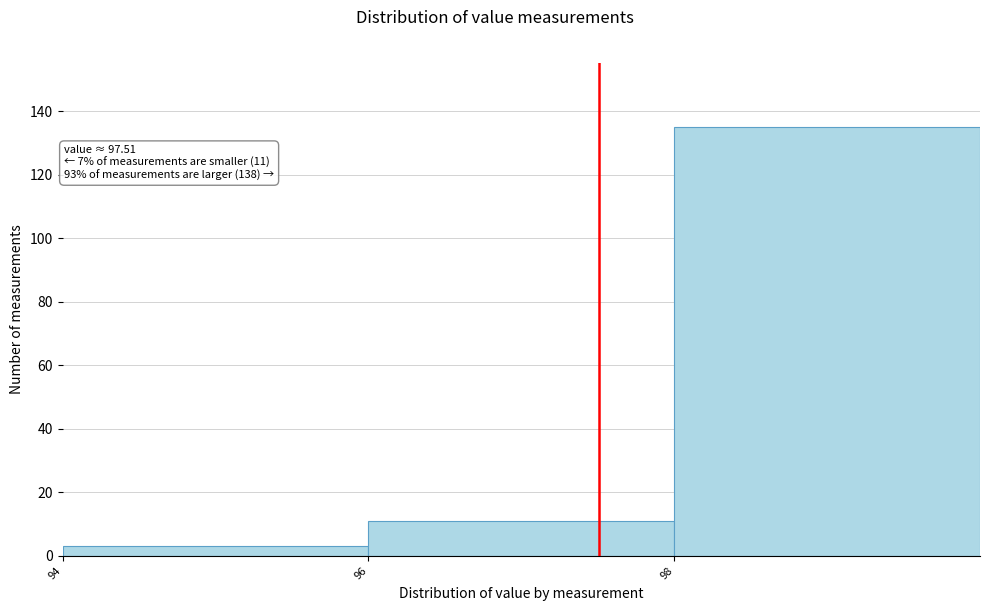

Over which range of the x-axis is the bar tallest?

98 to 100